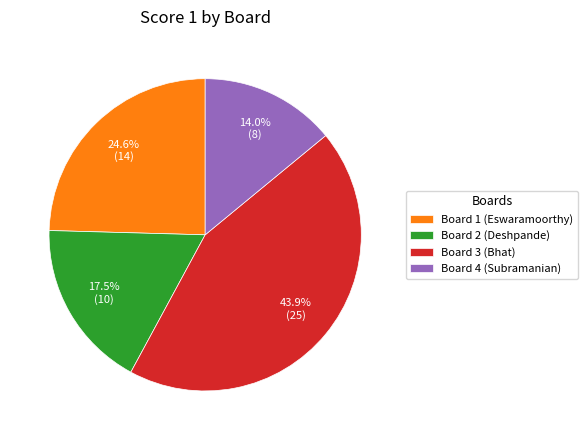

Do Board 3 (Bhat) and Board 4 (Subramanian) together represent more than half of the pie?

Yes